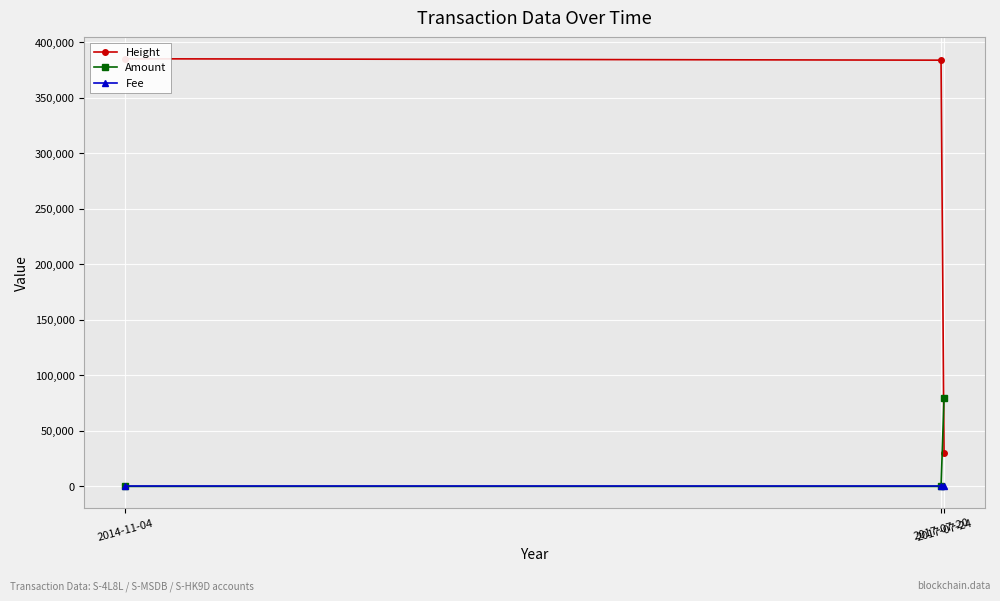

Which series has the largest range (max minus min)?

Height